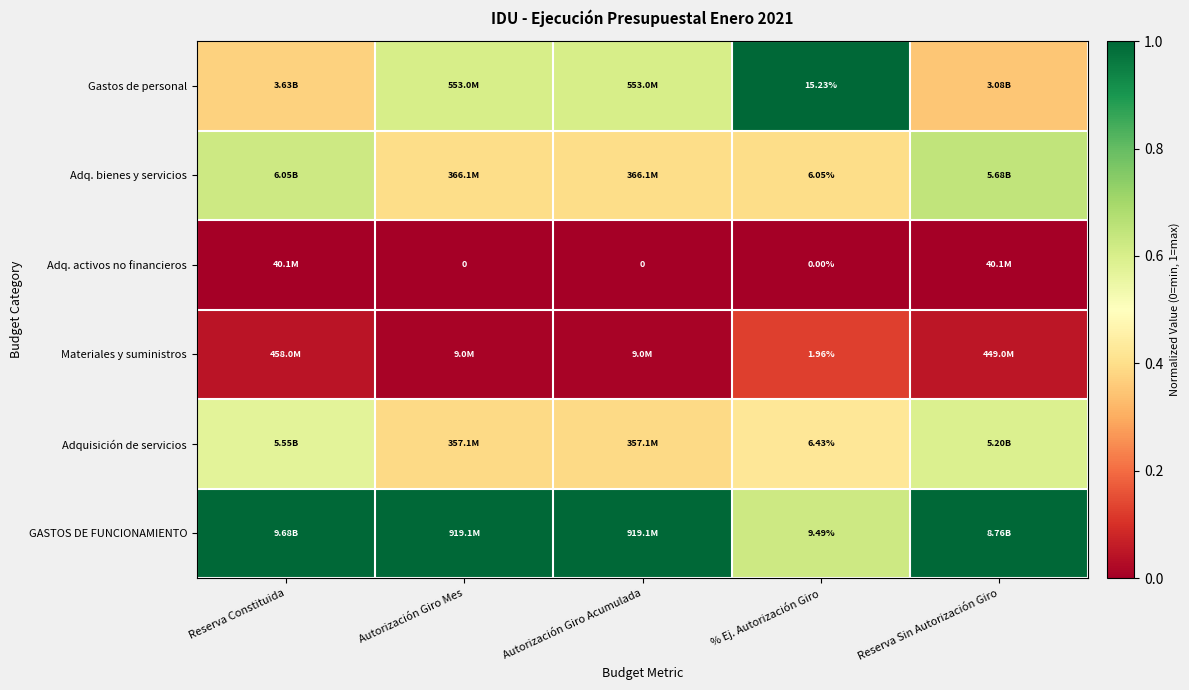

Rank the series at % Ej. Autorización Giro from lowest to highest value.

Adq. activos no financieros, Materiales y suministros, Adq. bienes y servicios, Adquisición de servicios, GASTOS DE FUNCIONAMIENTO, Gastos de personal